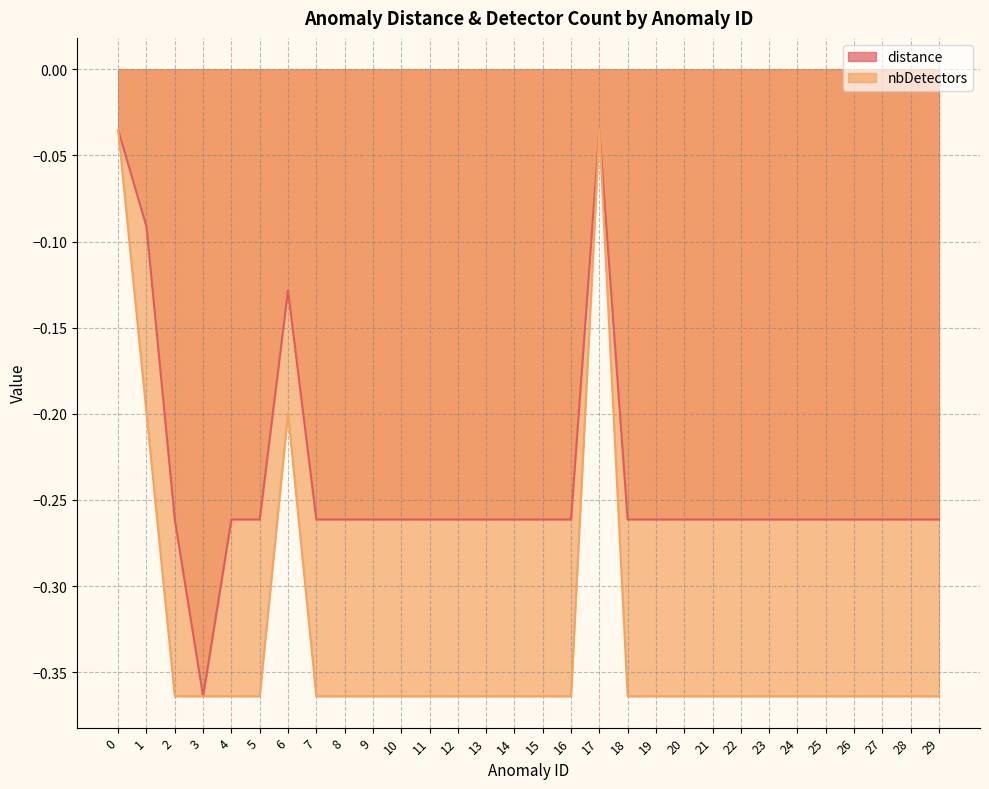

Reading left to right, transcribe all the data shown in this chart.

distance: -0.0	-0.1	-0.3	-0.4	-0.3	-0.3	-0.1	-0.3	-0.3	-0.3	-0.3	-0.3	-0.3	-0.3	-0.3	-0.3	-0.3	-0.0	-0.3	-0.3	-0.3	-0.3	-0.3	-0.3	-0.3	-0.3	-0.3	-0.3	-0.3	-0.3
nbDetectors: -0.0	-0.2	-0.4	-0.4	-0.4	-0.4	-0.2	-0.4	-0.4	-0.4	-0.4	-0.4	-0.4	-0.4	-0.4	-0.4	-0.4	-0.0	-0.4	-0.4	-0.4	-0.4	-0.4	-0.4	-0.4	-0.4	-0.4	-0.4	-0.4	-0.4